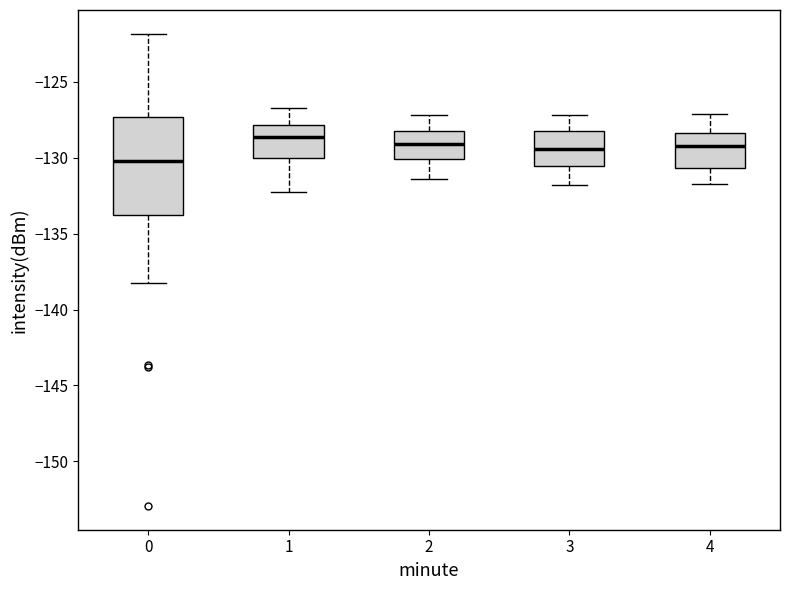

Which box has the lowest median line?

0